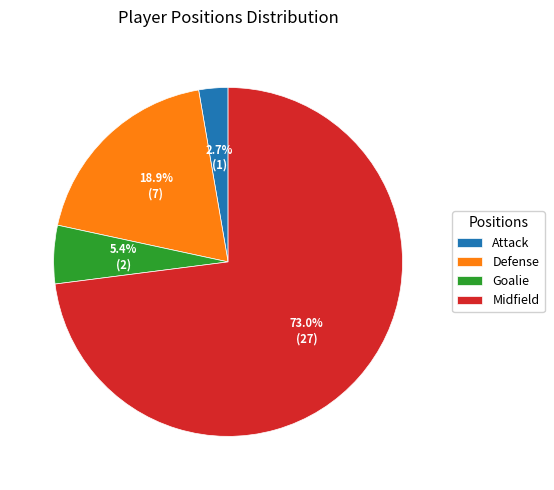

Count the number of slices in the pie.

4